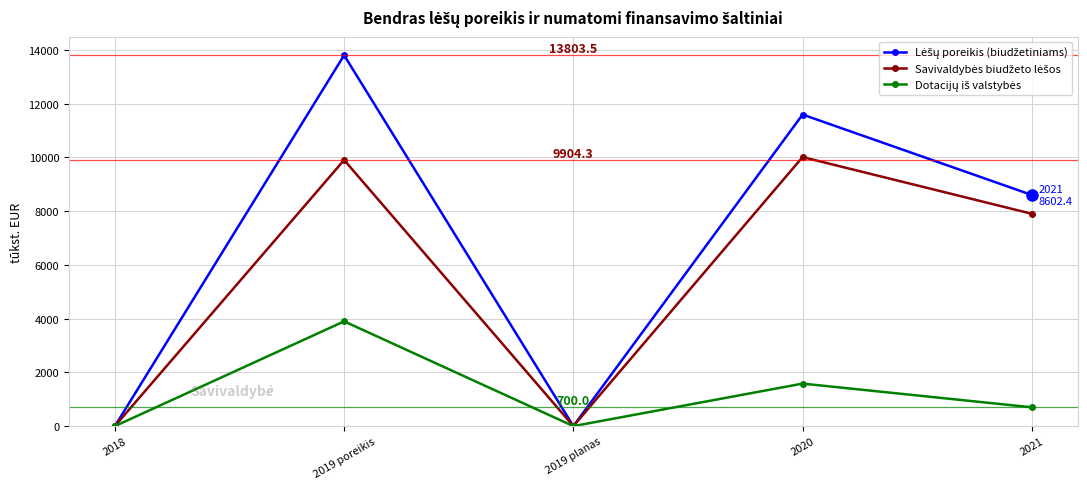

How many categories are shown in the chart?

5